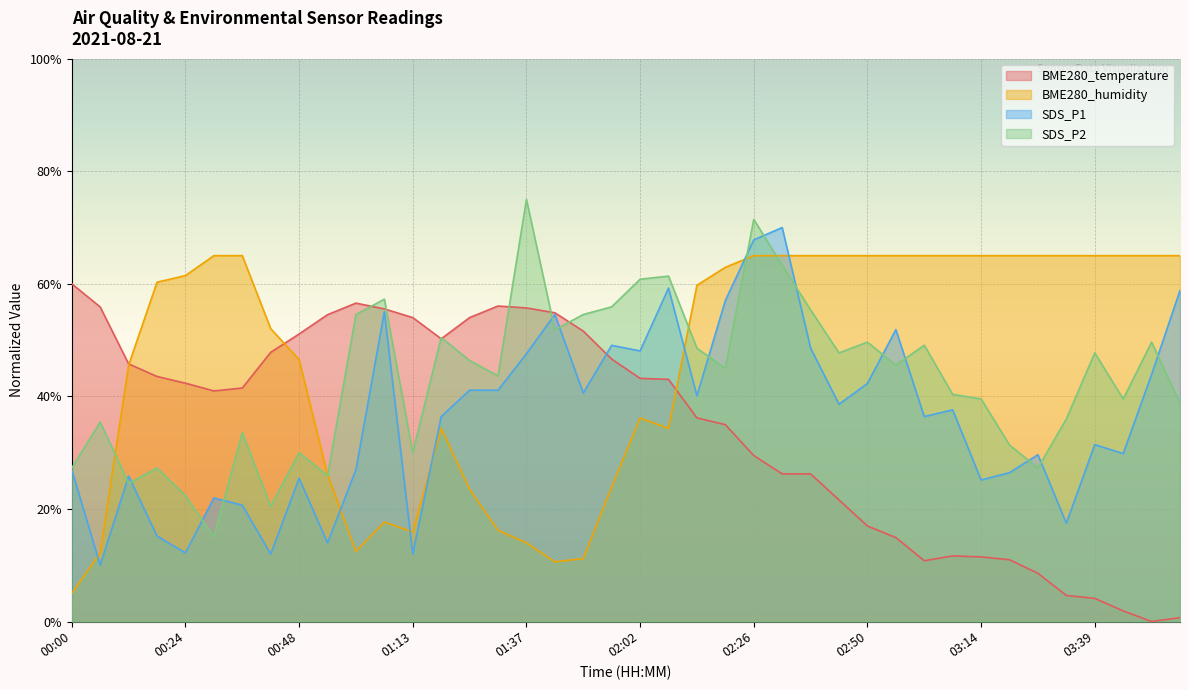

Which series ends up on top after the final intersection of SDS_P2 and SDS_P1?

SDS_P1